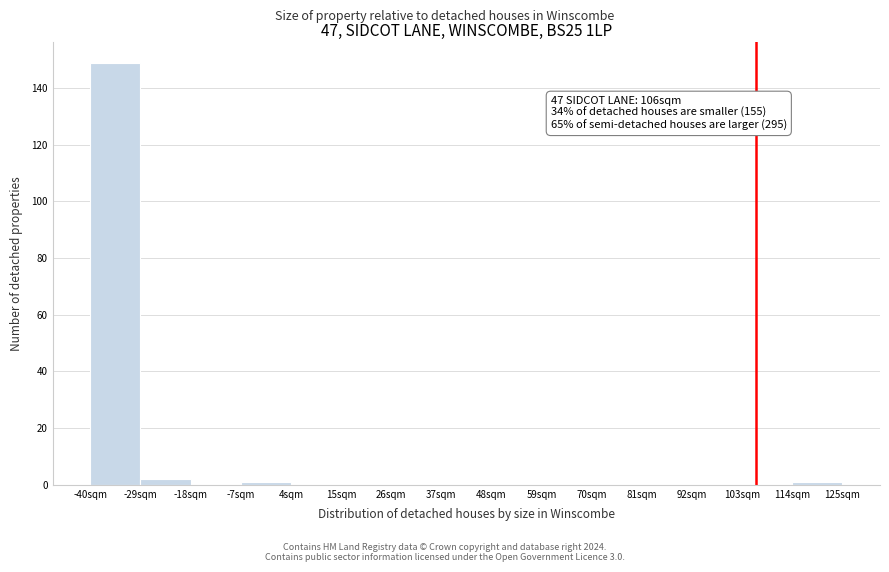

Which range on the x-axis has the tallest bar?

-40 to -29